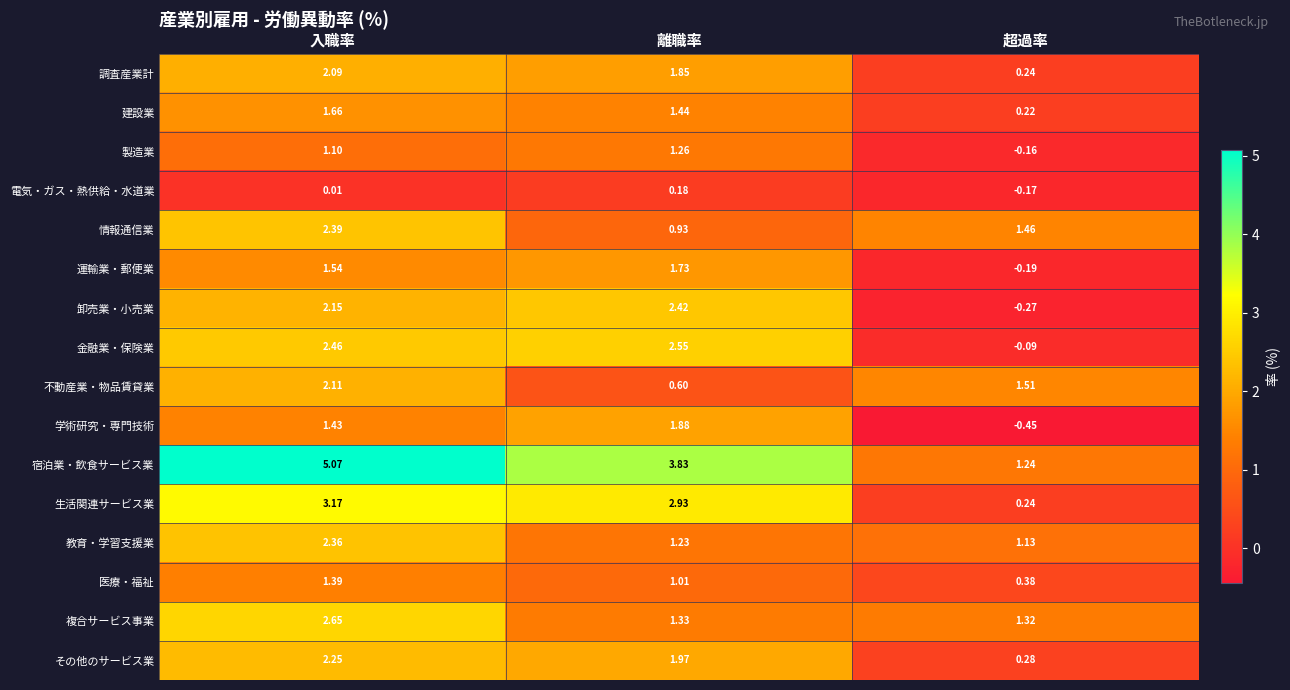

Which category has the lowest value in the 宿泊業・飲食サービス業 series?

超過率